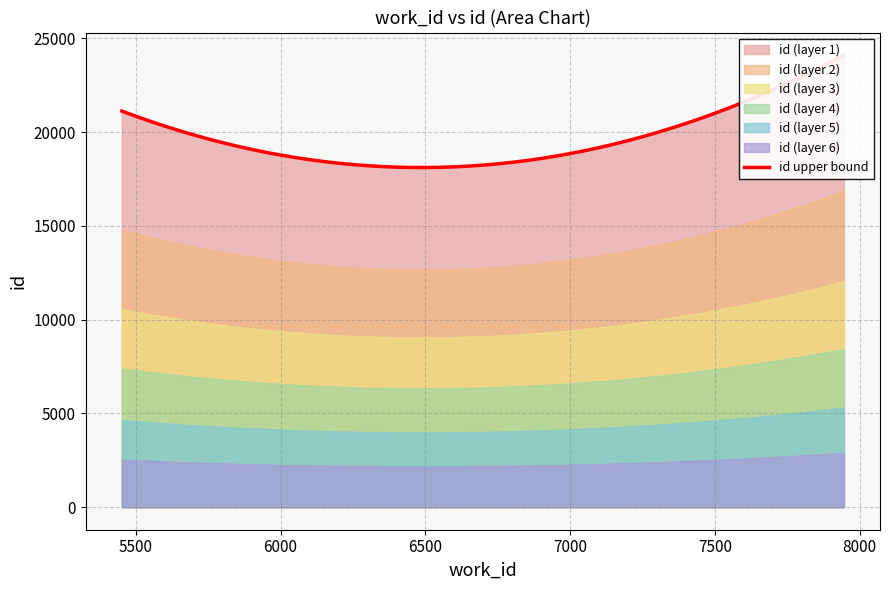

What is the difference between the values at 5452 and 7946?

2991